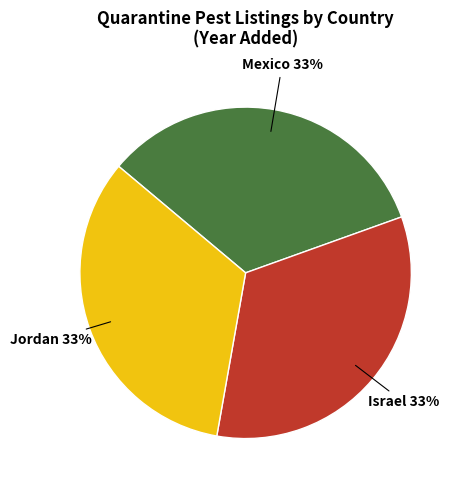

Count the number of slices in the pie.

3